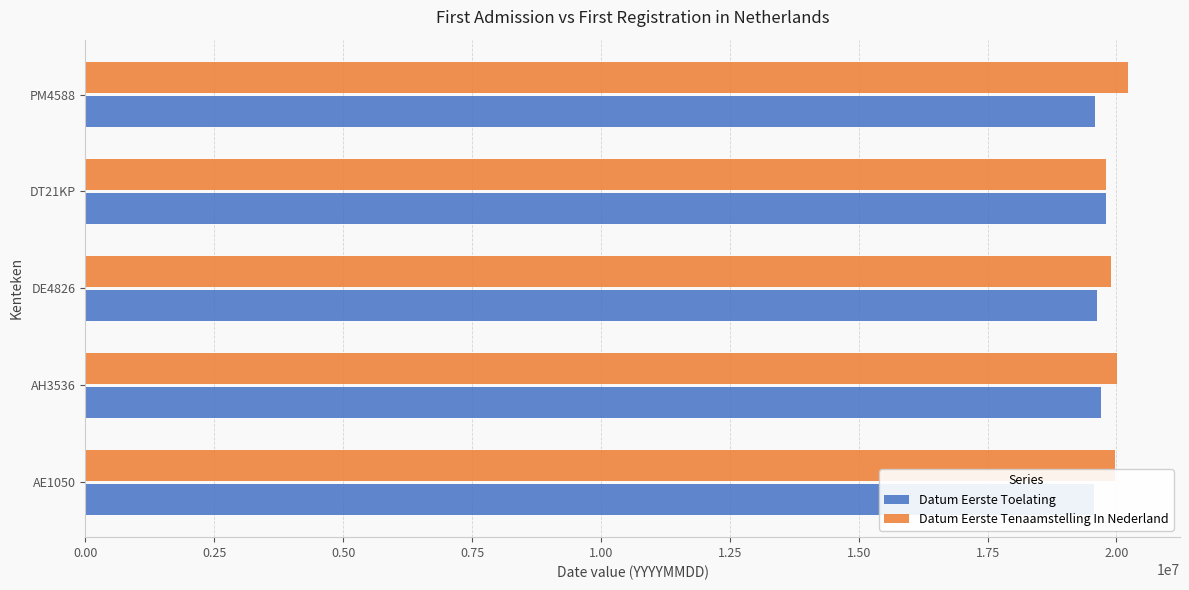

The value of Datum Eerste Toelating at AE1050 is 26438113. True or false?

False